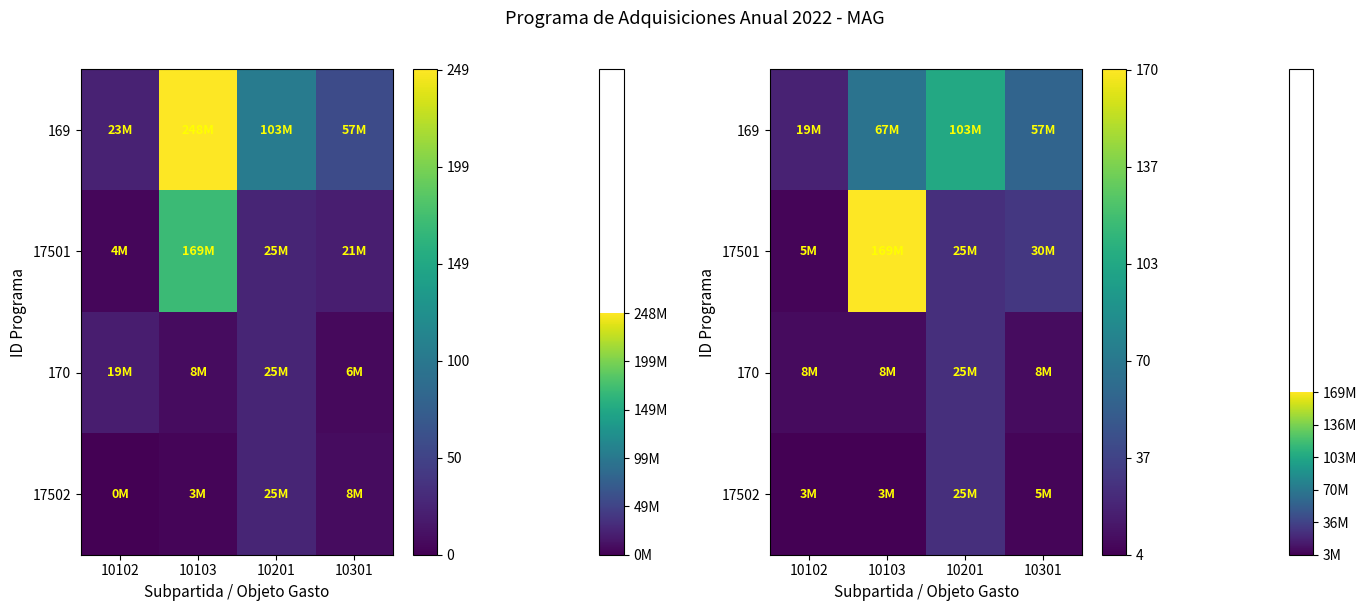

Count the number of categories in the chart.

4